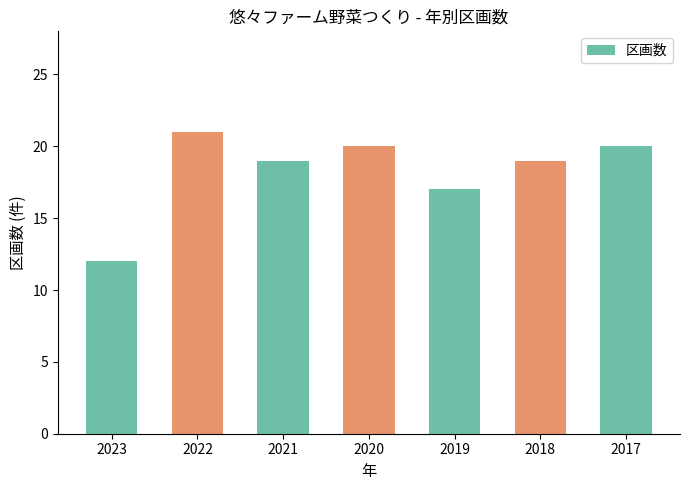

Reading right to left, transcribe all the data shown in this chart.

2017=20	2018=19	2019=17	2020=20	2021=19	2022=21	2023=12